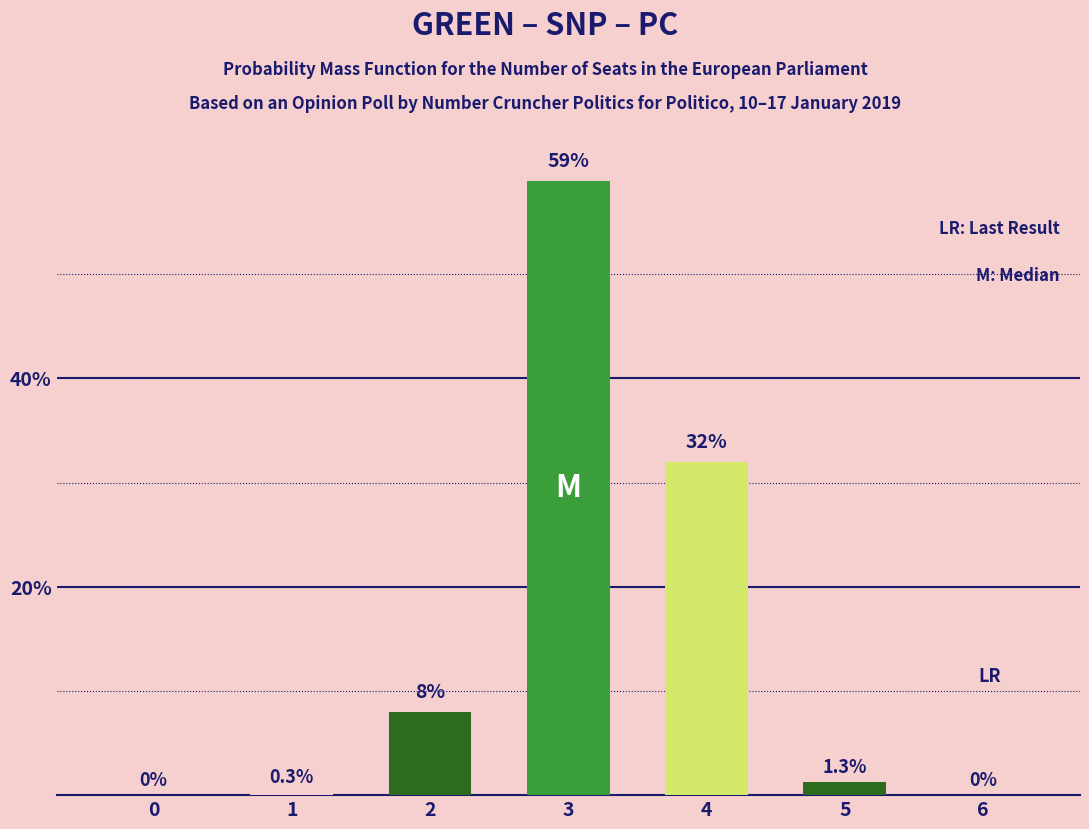

Are the bars grouped side by side (vs. stacked)?

No